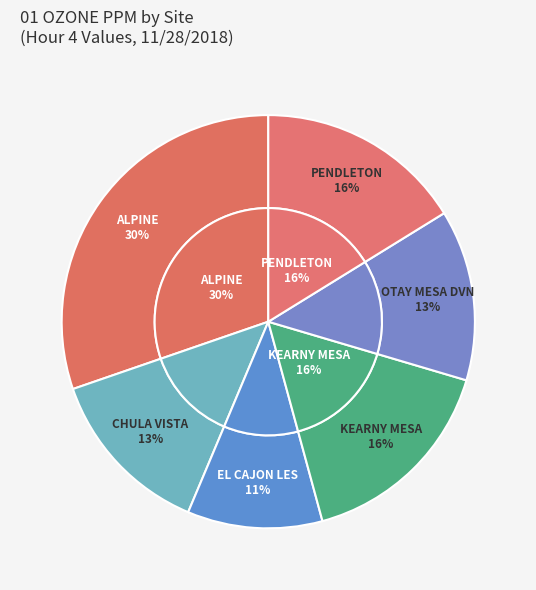

Combined, what portion of the pie is CHULA VISTA and ALPINE?

43.7%